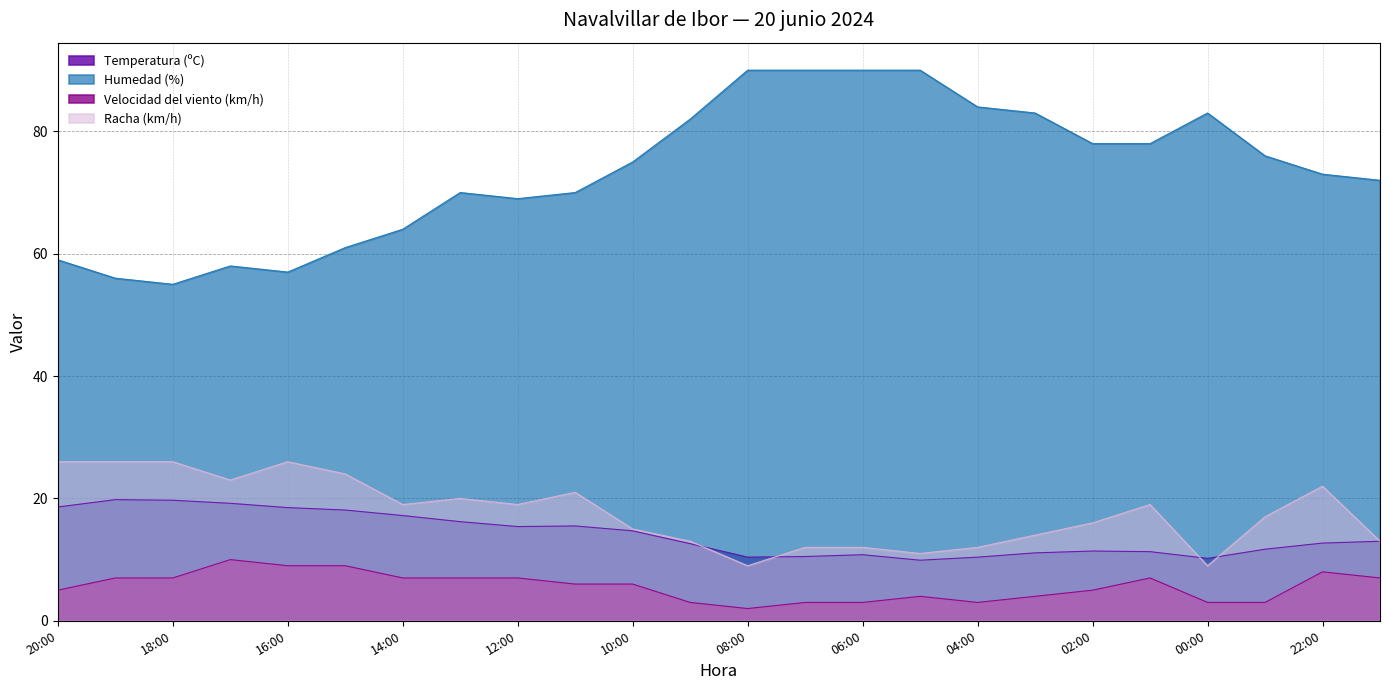

At which category does Velocidad del viento (km/h) reach its first local peak?

17:00